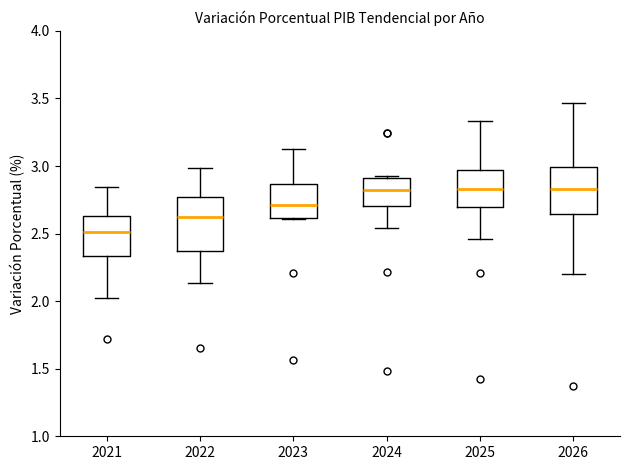

Comparing the boxes themselves (not the whiskers), which one is the tallest?

2022